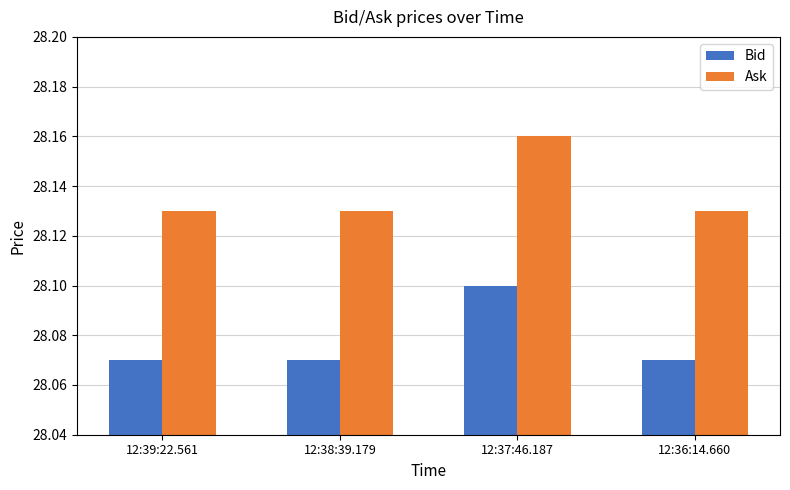

At which label does Bid reach its peak?

12:37:46.187